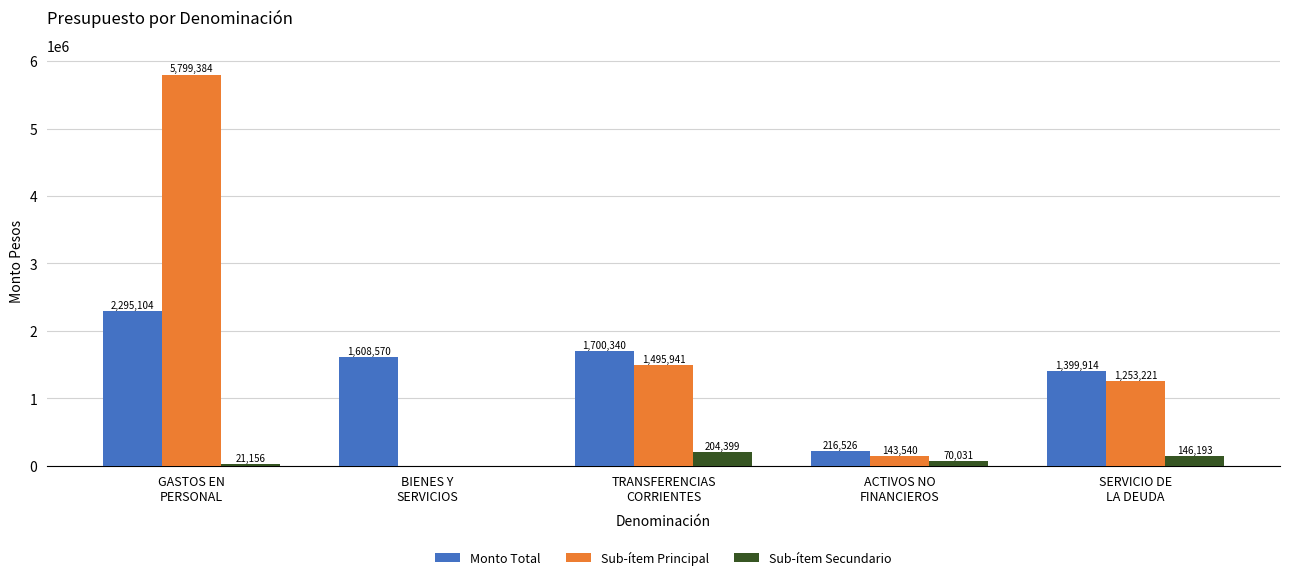

Does the chart contain stacked bars?

No